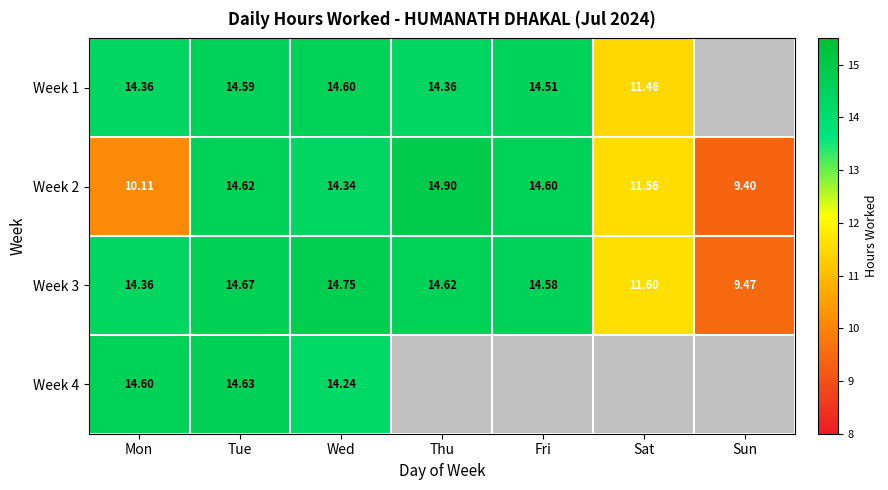

At Tue, list the series in order from largest to smallest.

Week 3, Week 4, Week 2, Week 1